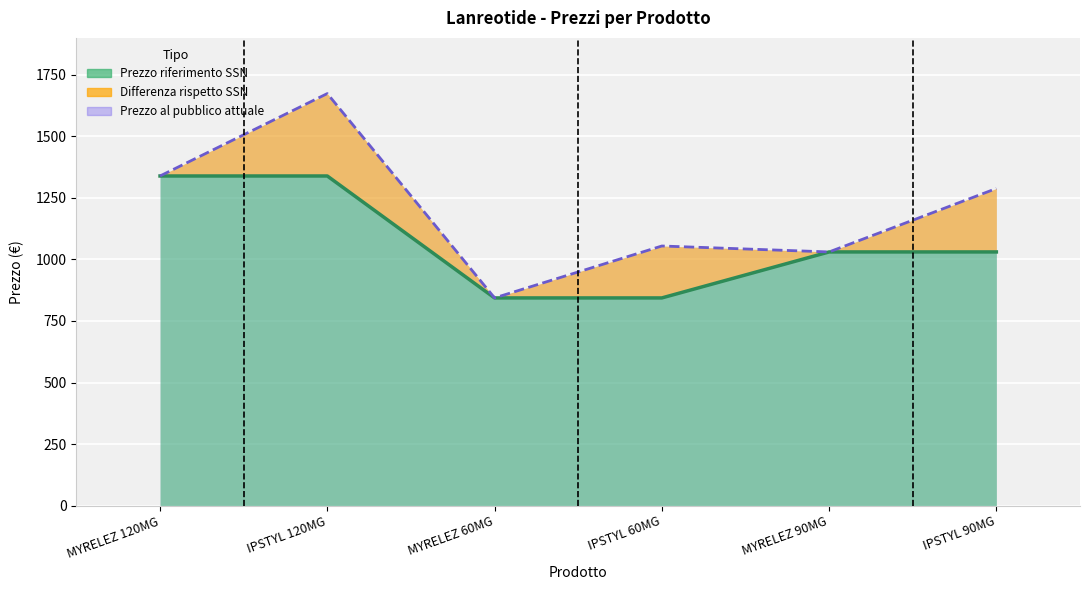

Reading left to right, list all the values displayed in this chart.

Prezzo al pubblico attuale: MYRELEZ 120MG=1339.0	IPSTYL 120MG=1673.8	MYRELEZ 60MG=843.7	IPSTYL 60MG=1054.6	MYRELEZ 90MG=1030.5	IPSTYL 90MG=1288.1
Prezzo riferimento SSN: MYRELEZ 120MG=1339.0	IPSTYL 120MG=1339.0	MYRELEZ 60MG=843.7	IPSTYL 60MG=843.7	MYRELEZ 90MG=1030.5	IPSTYL 90MG=1030.5